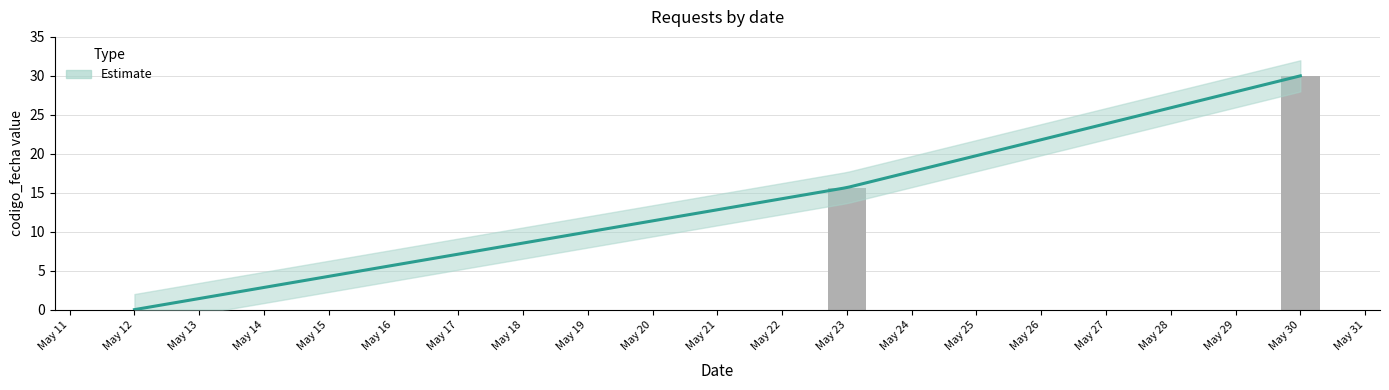

Are the bars grouped side by side (vs. stacked)?

No